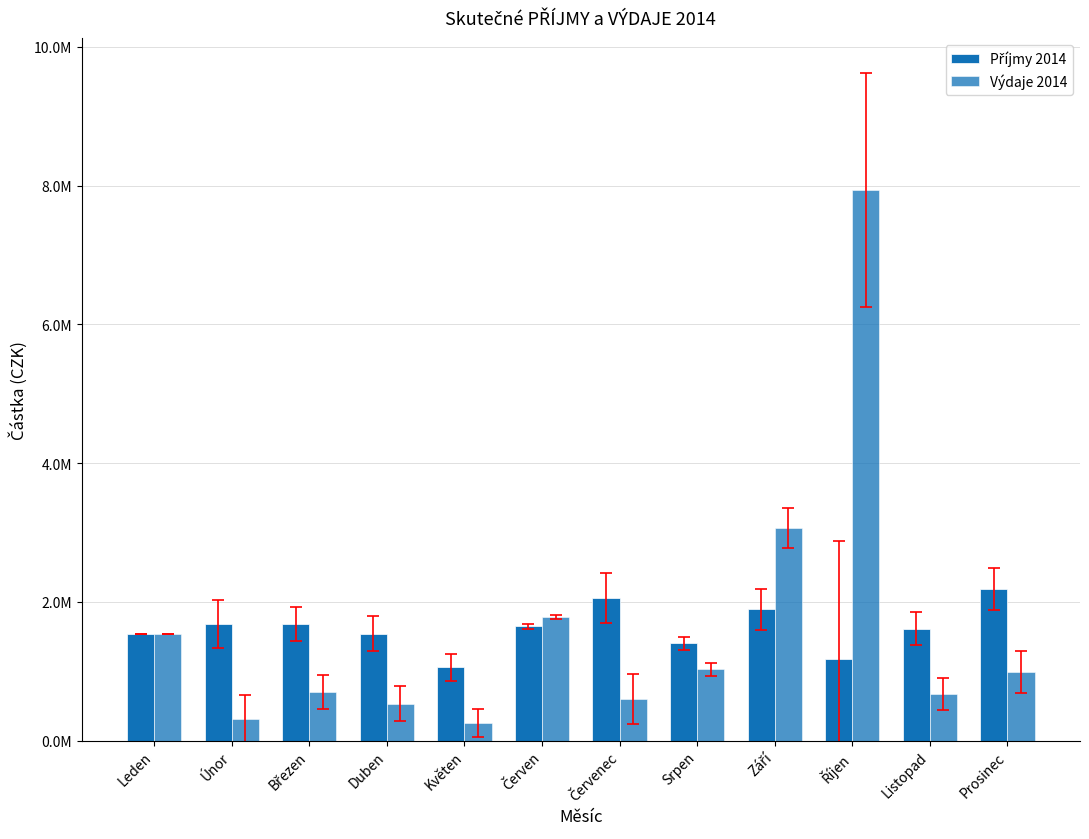

At which label is Výdaje 2014 closest to 4092001?

Září